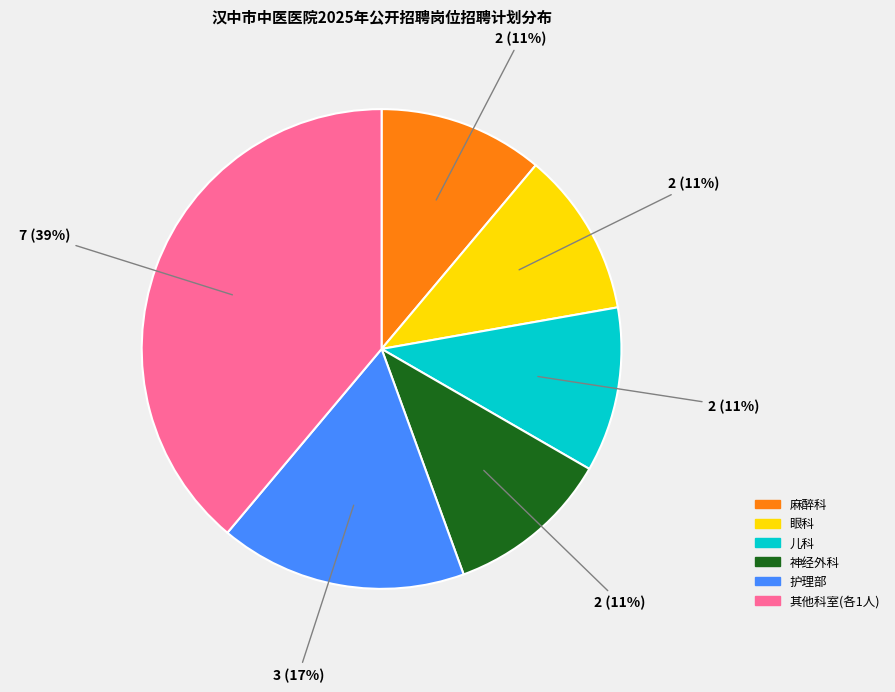

What is the largest slice in the pie chart?

其他科室(各1人)